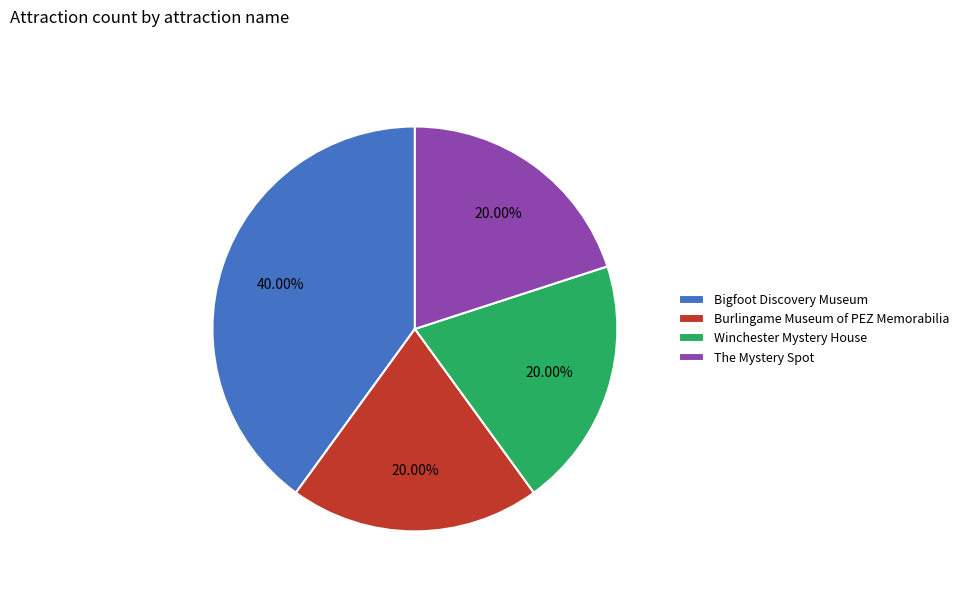

What is the largest slice in the pie chart?

Bigfoot Discovery Museum